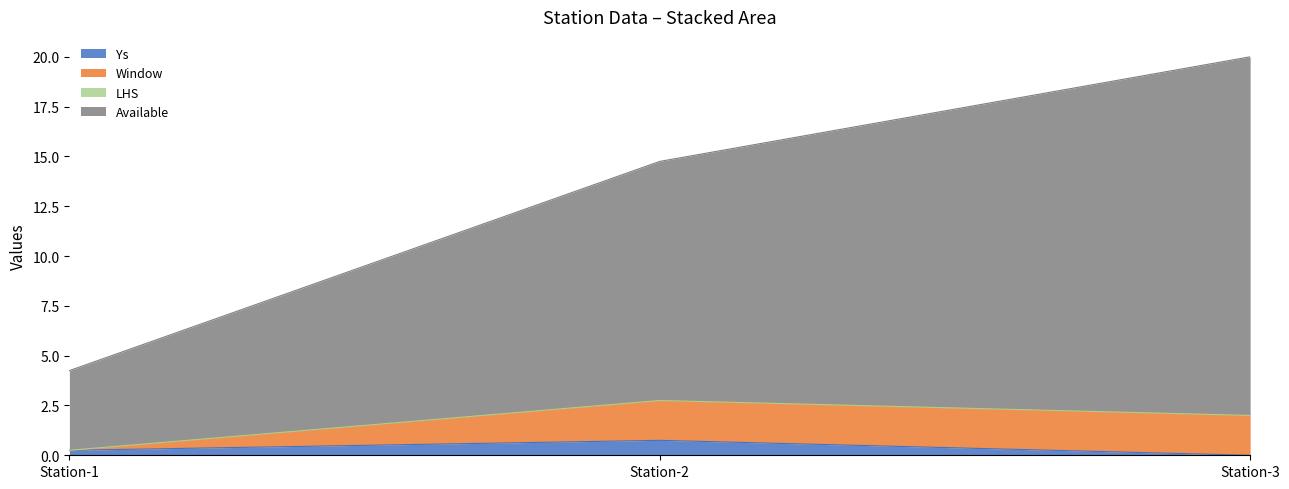

Which series has the largest total across all categories?

Available